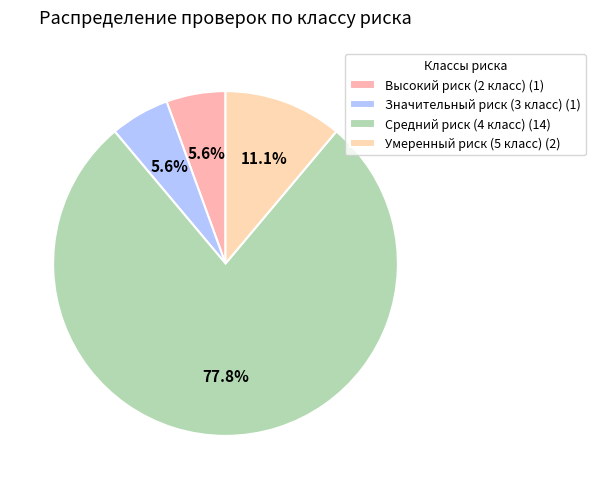

The Высокий риск (2 класс) slice represents 6% of the pie. True or false?

True